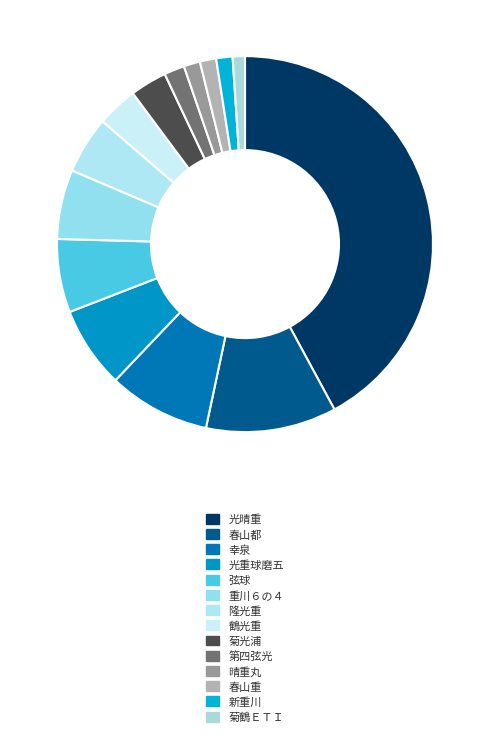

Approximately how many times larger is the value at 弦球 compared to 隆光重?

1.3